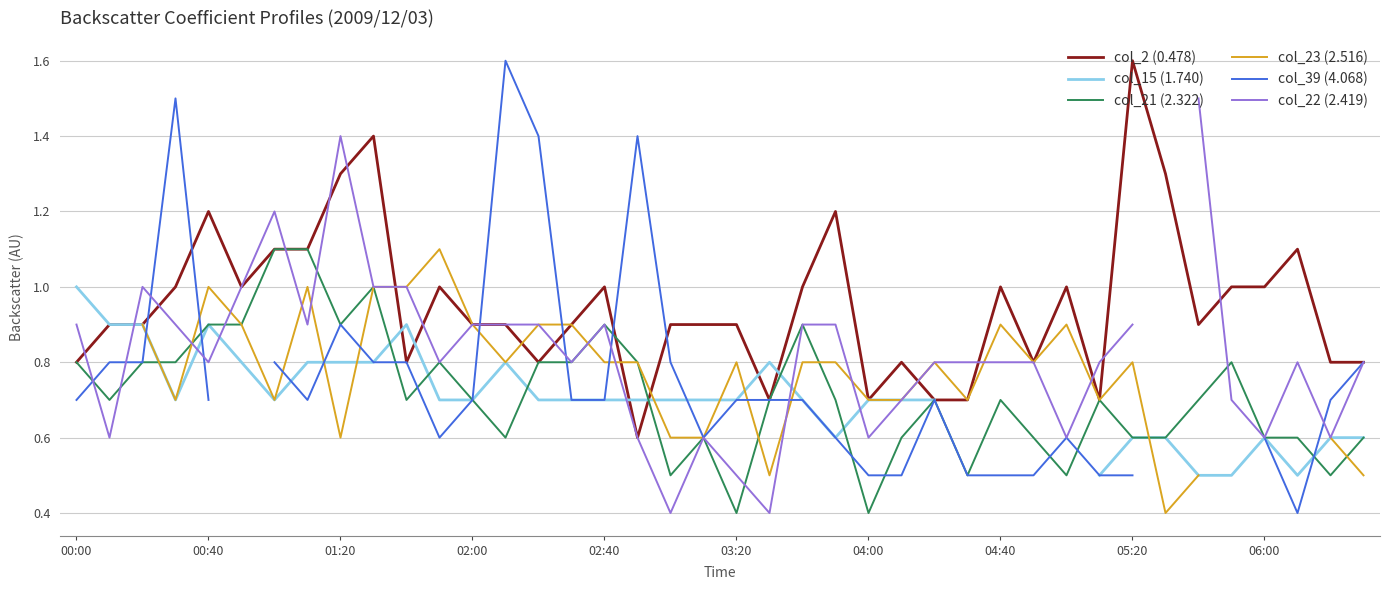

Is it true that col_2 (0.478) equals 1.3 at 01:20?

True